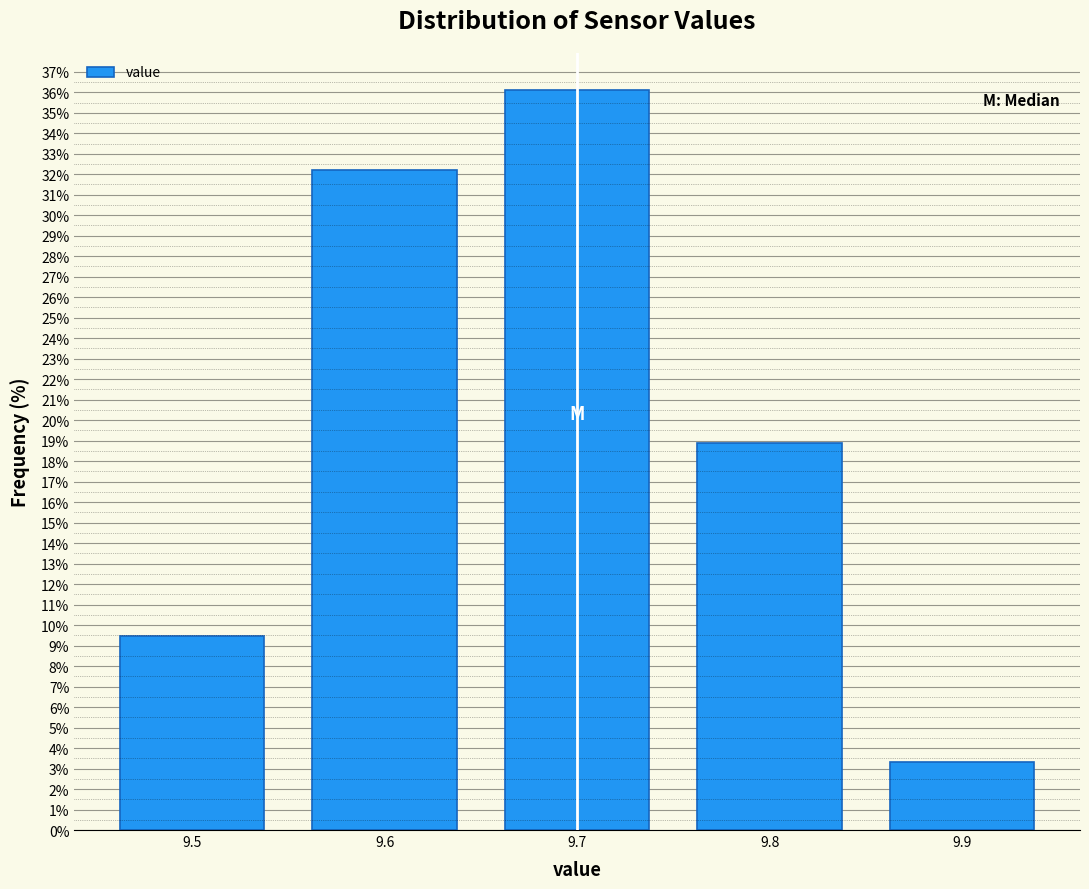

Reading left to right, transcribe this chart: for each bar, give the range it covers on the x-axis and its height. The values are not printed on the chart, so give them approximately, as read against the axis.

9.45 to 9.55: 9.4
9.55 to 9.65: 32.2
9.65 to 9.75: 36.1
9.75 to 9.85: 18.9
9.85 to 9.95: 3.3